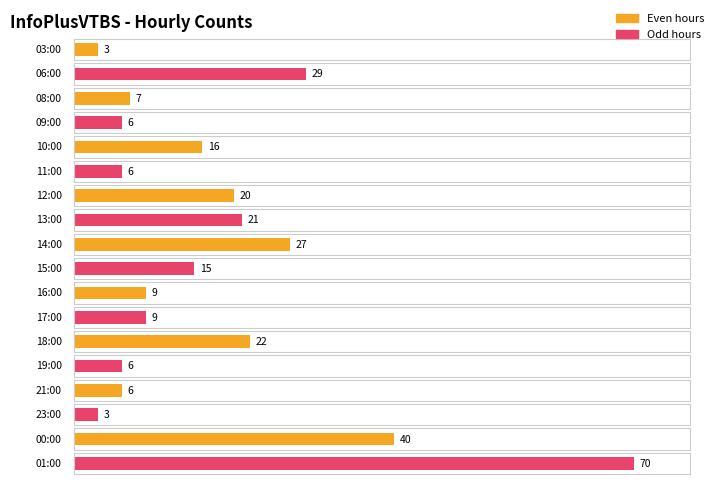

List the labels in order of value, smallest first.

03:00, 23:00, 09:00, 11:00, 19:00, 21:00, 08:00, 16:00, 17:00, 15:00, 10:00, 12:00, 13:00, 18:00, 14:00, 06:00, 00:00, 01:00